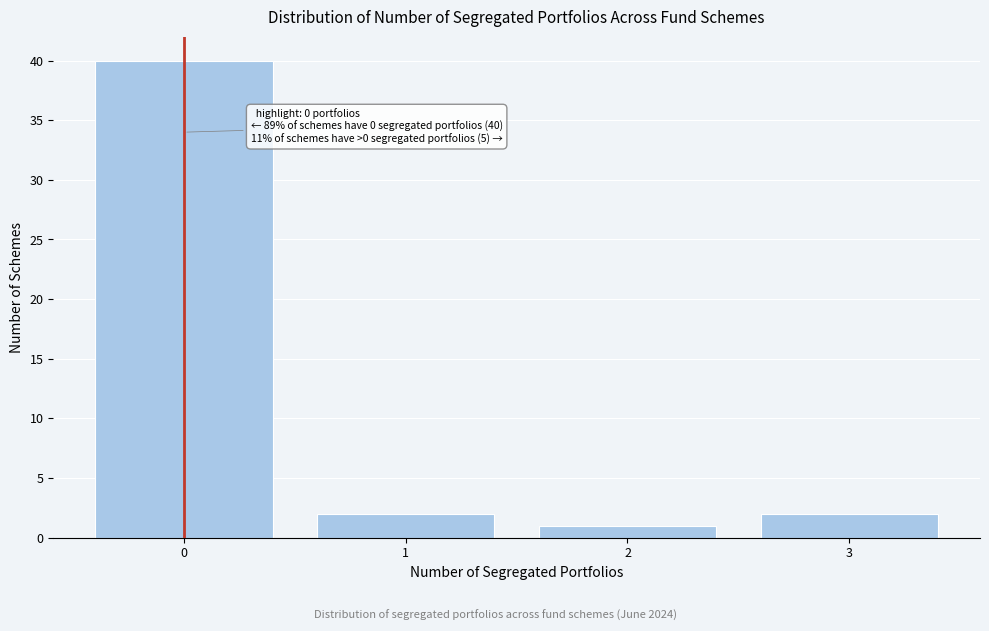

Which range on the x-axis has the tallest bar?

-0.5 to 0.5